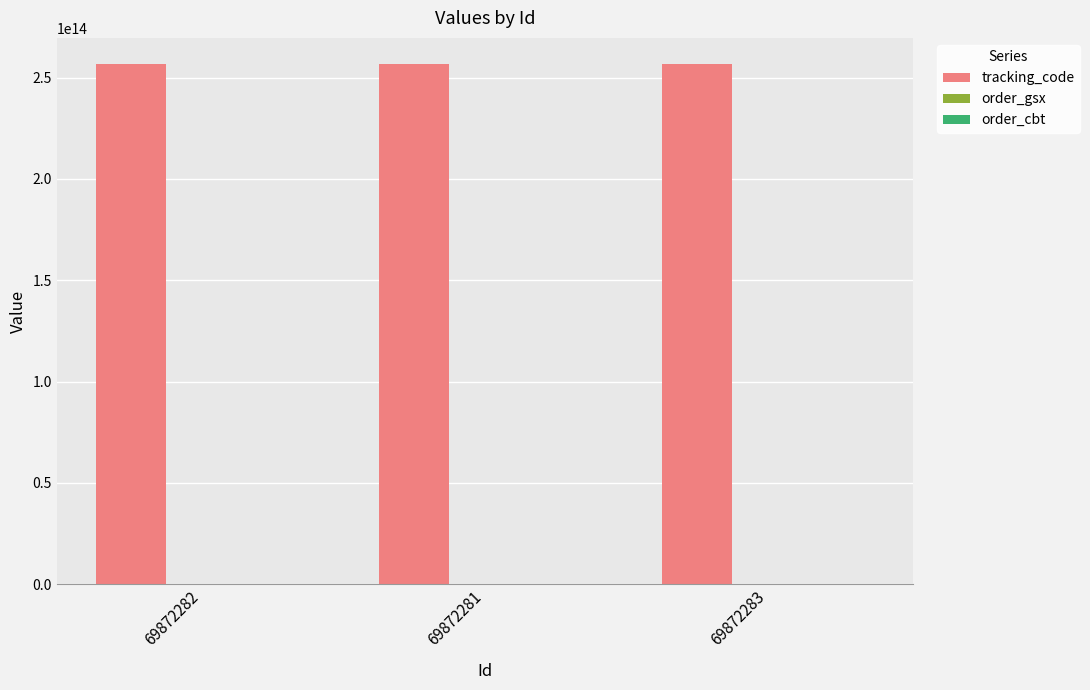

Does the chart contain stacked bars?

No